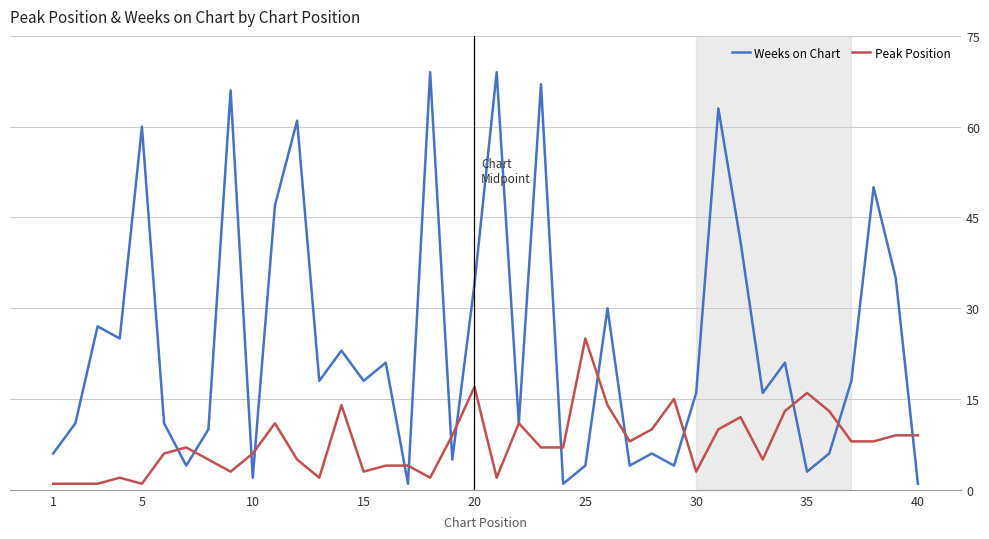

List the series in order of their overall mean, highest first.

Weeks on Chart, Peak Position